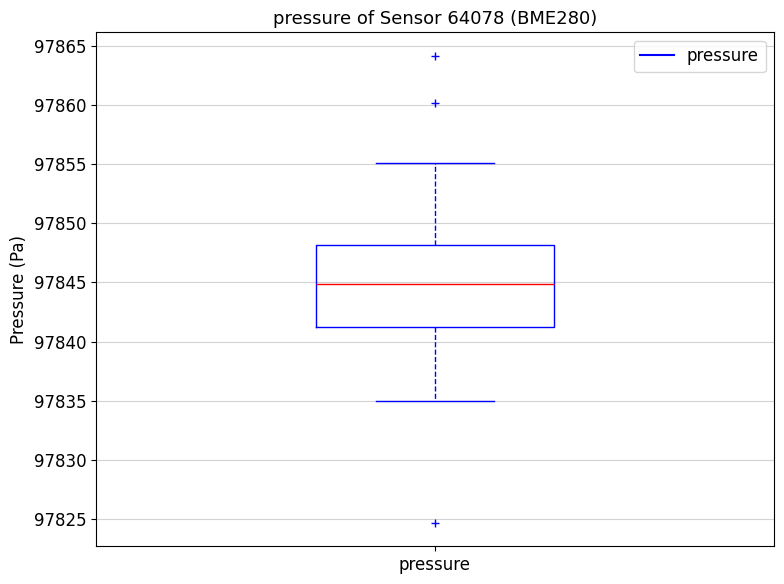

Where does the median line of the box for pressure sit on the y-axis? The values are not printed on the chart, so give them approximately, as read against the axis.

97845